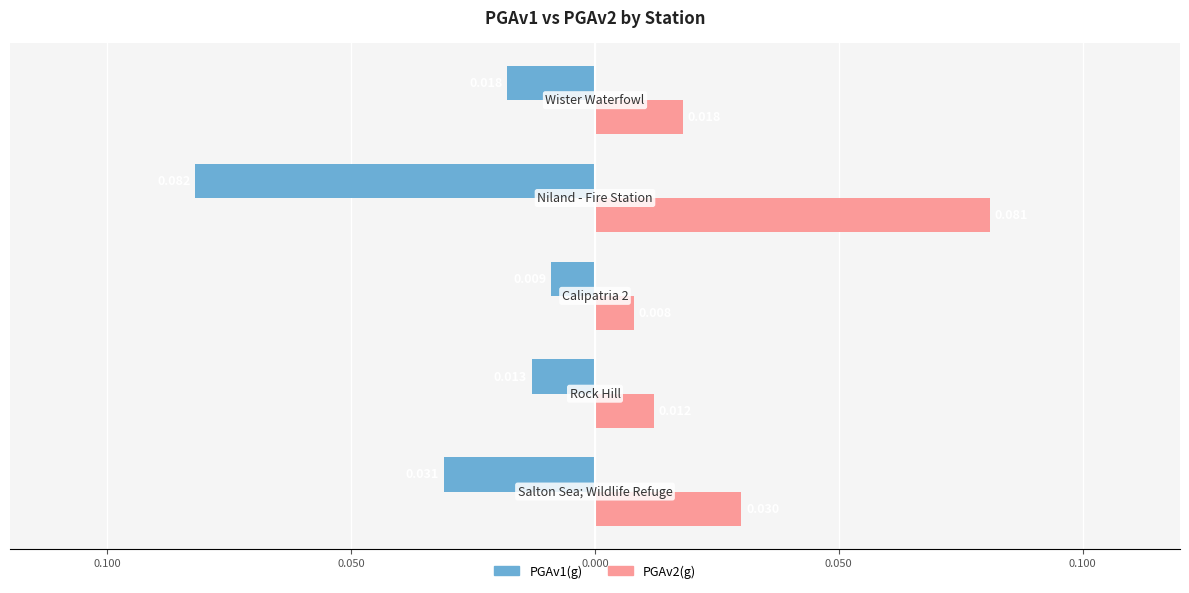

List the series in order of their peak value, highest first.

PGAv2(g), PGAv1(g)